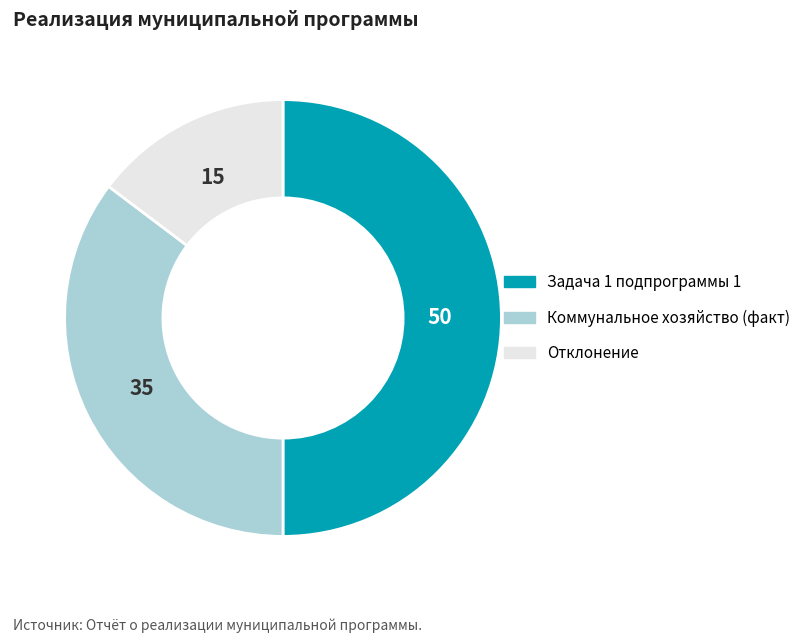

Count the number of slices in the pie.

3